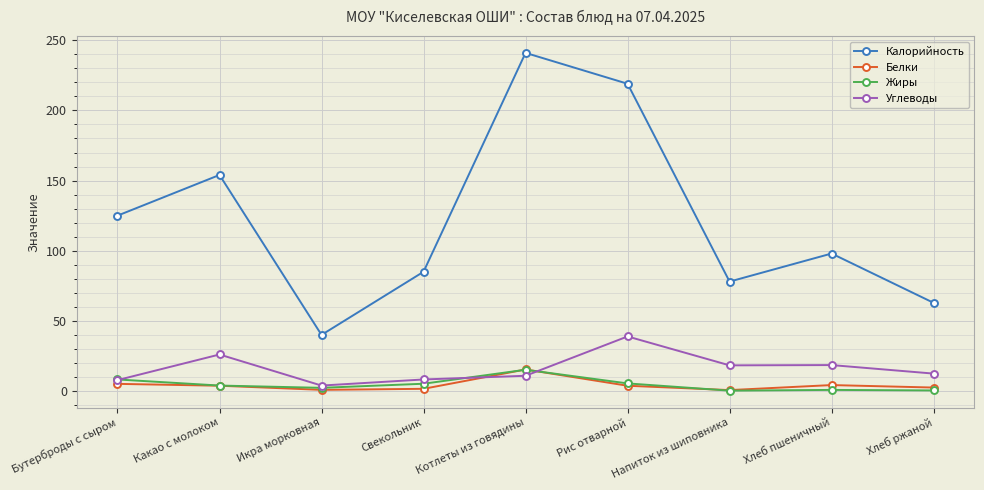

What is the maximum value for Белки?

15.4